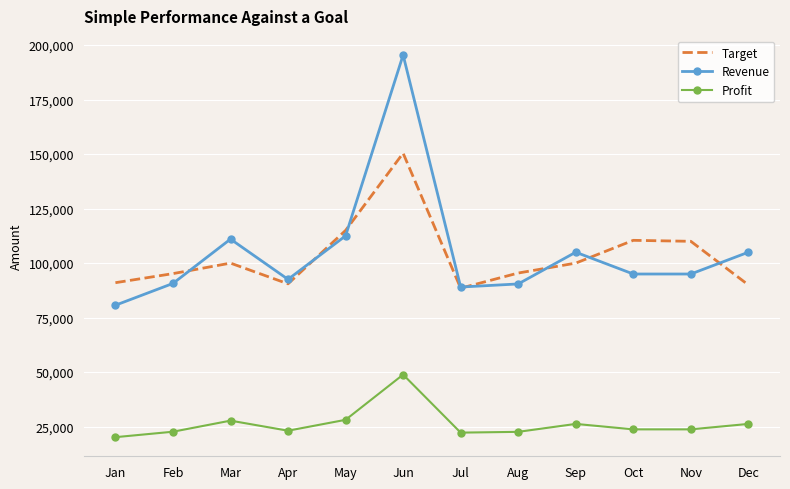

True or false: Profit has more than 2 interior local peaks.

True